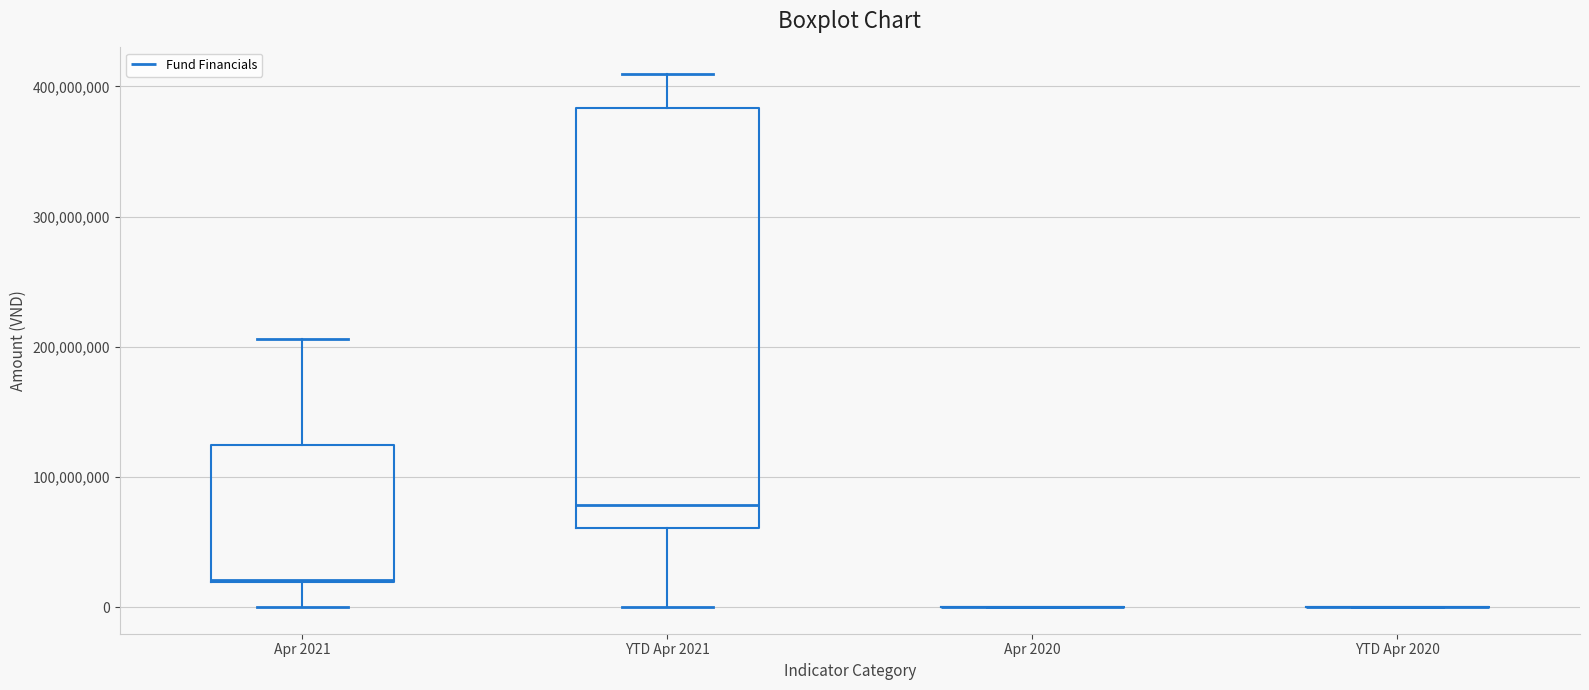

Which box is the tallest, from its lower edge to its upper edge?

YTD Apr 2021